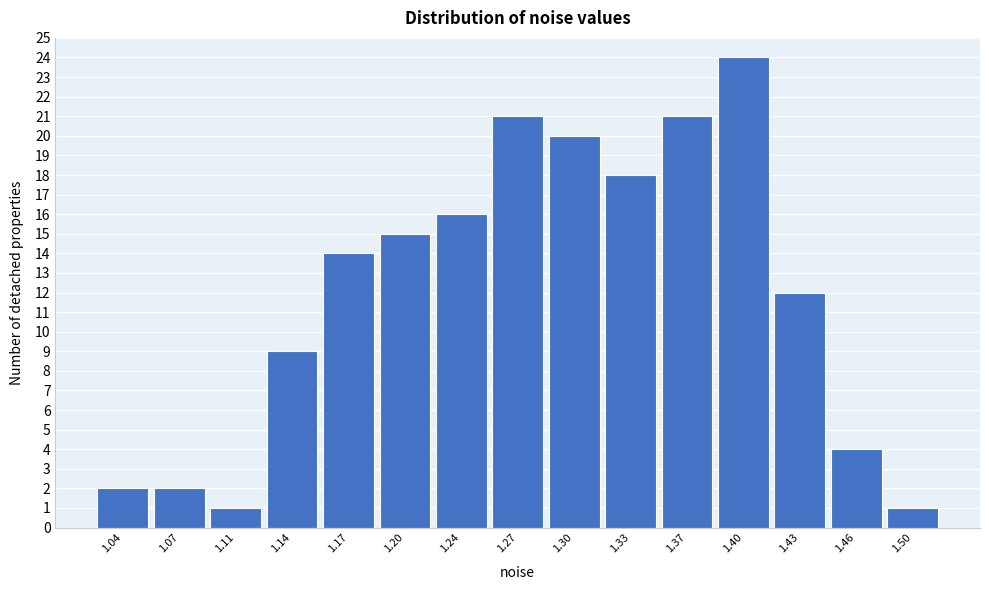

Reading left to right, what are all the values shown in this chart?

2	2	1	9	14	15	16	21	20	18	21	24	12	4	1